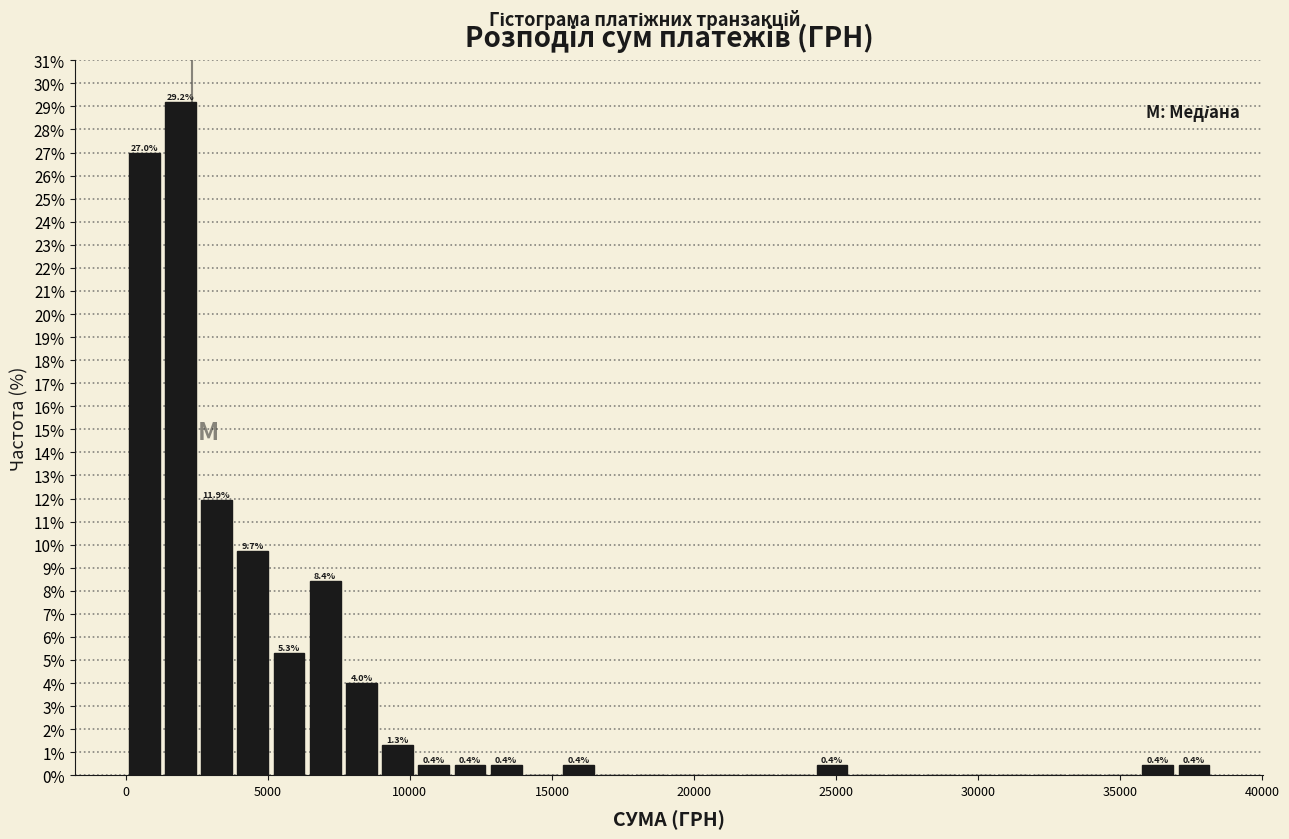

Around what value on the x-axis is the tallest bar? Give the approximate position of its centre, as read against the axis.

2000